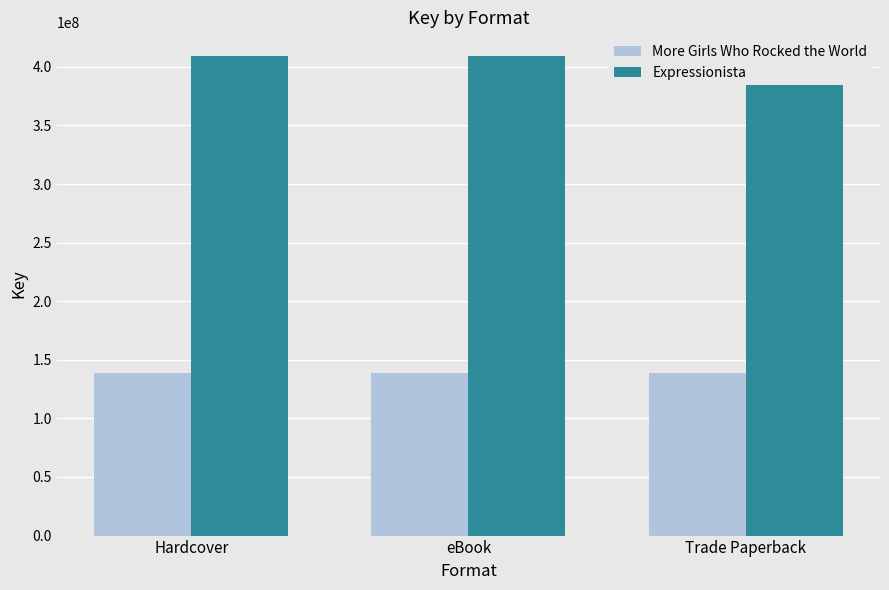

What is the value of the More Girls Who Rocked the World bar at the 1st from the left?

138370787